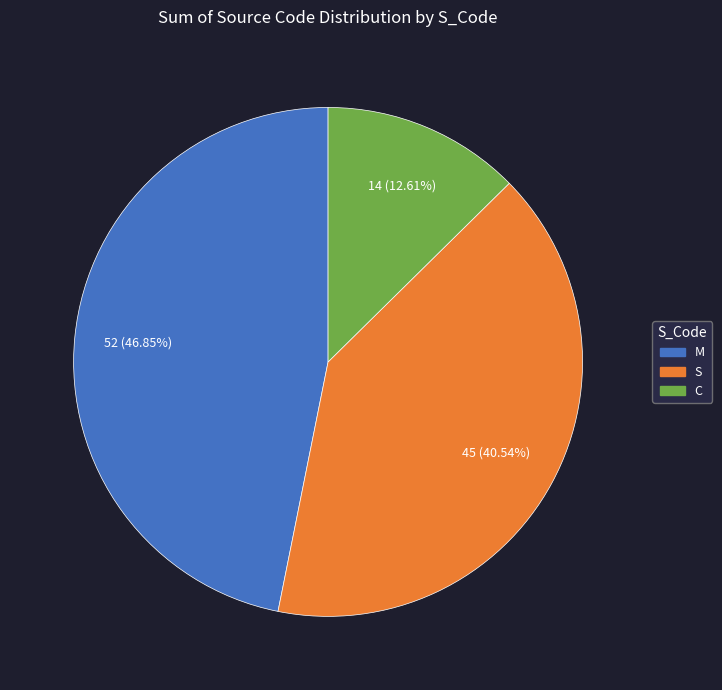

Does any single category account for the majority?

No